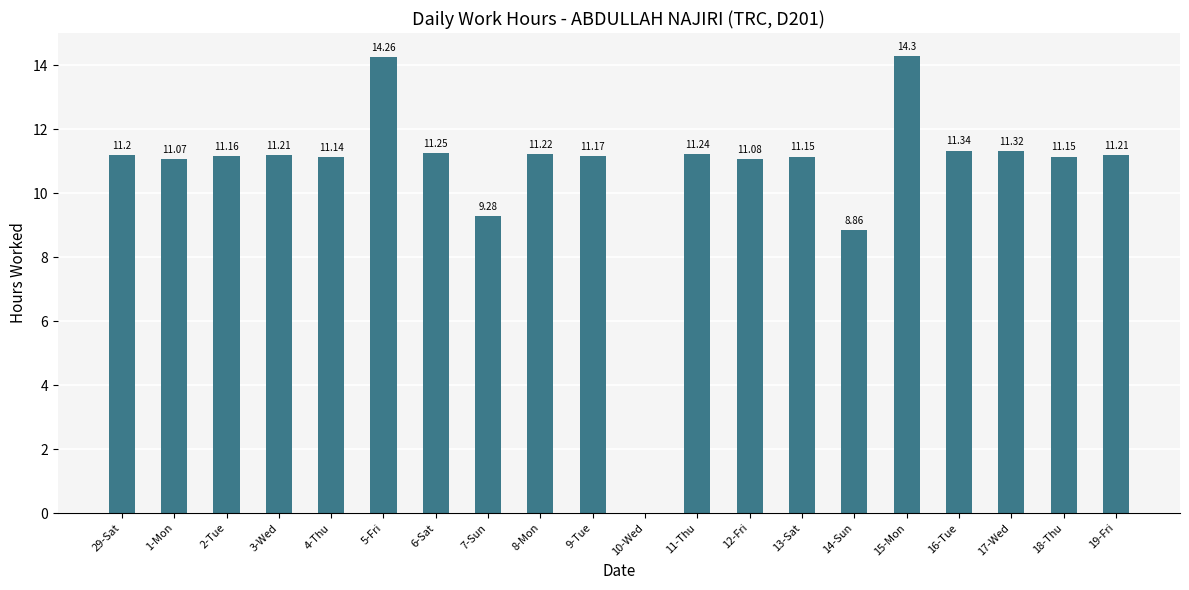

What is the sum of all values?

214.6